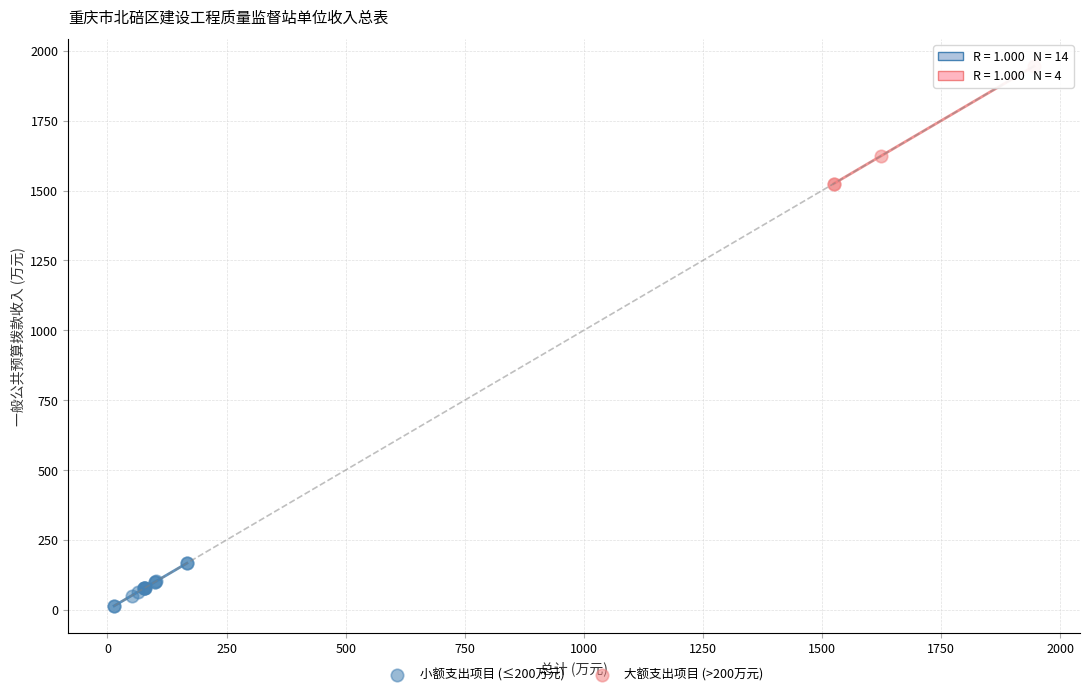

What are all the series names shown in the legend?

小额支出项目 (≤200万元), 大额支出项目 (>200万元)